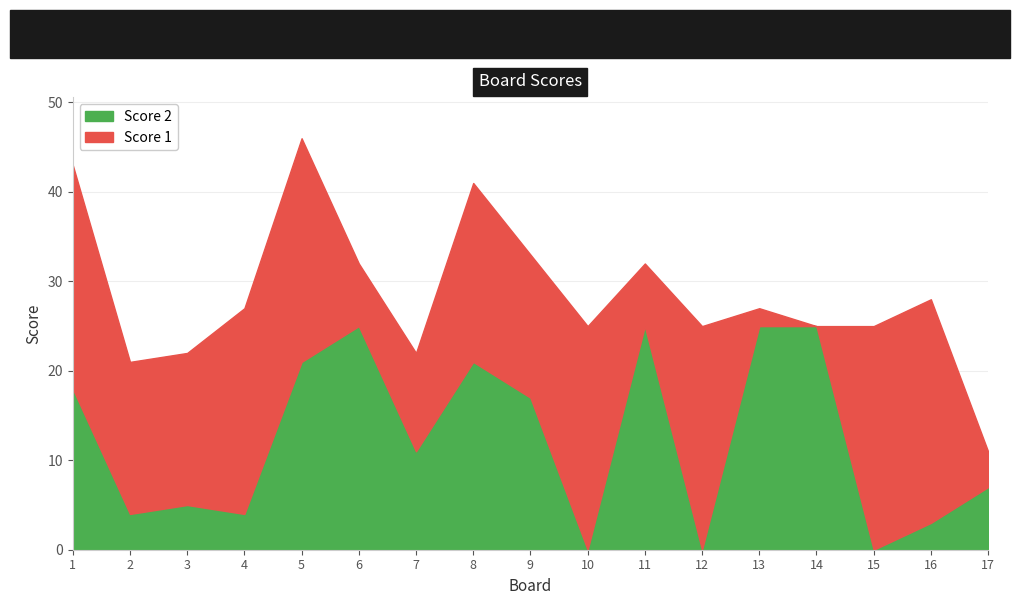

True or false: Score 1 and Score 2 cross at least once.

True